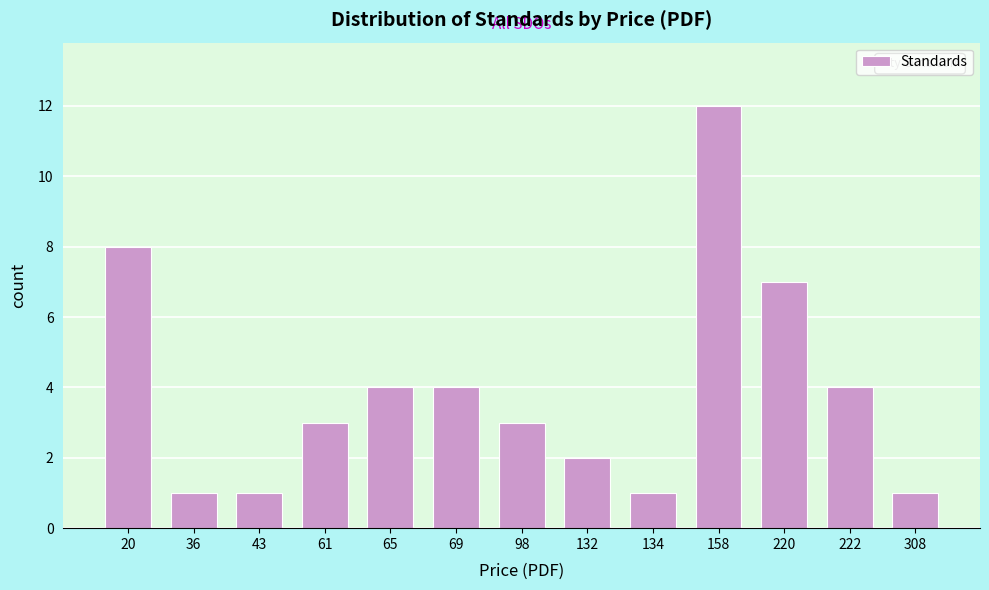

Reading left to right, list all the values displayed in this chart.

20=8	36=1	43=1	61=3	65=4	69=4	98=3	132=2	134=1	158=12	220=7	222=4	308=1